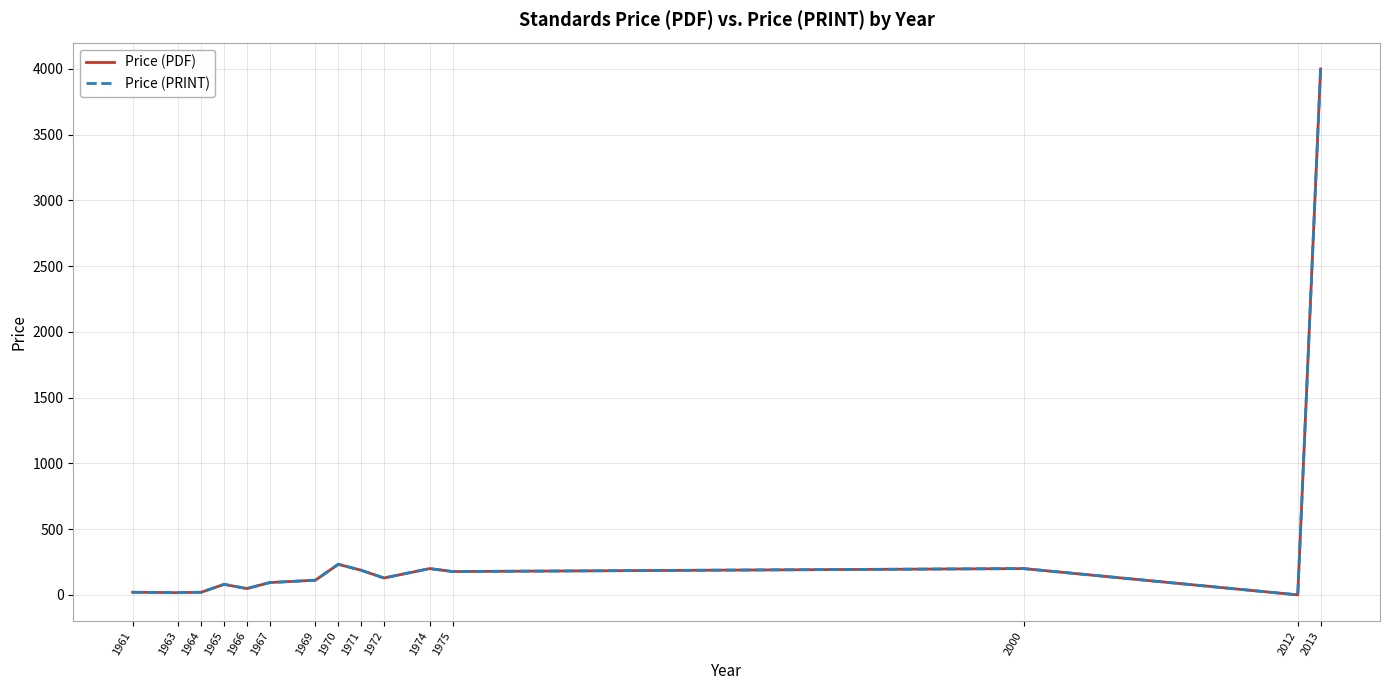

How many interior local peaks does the Price (PRINT) series have?

4